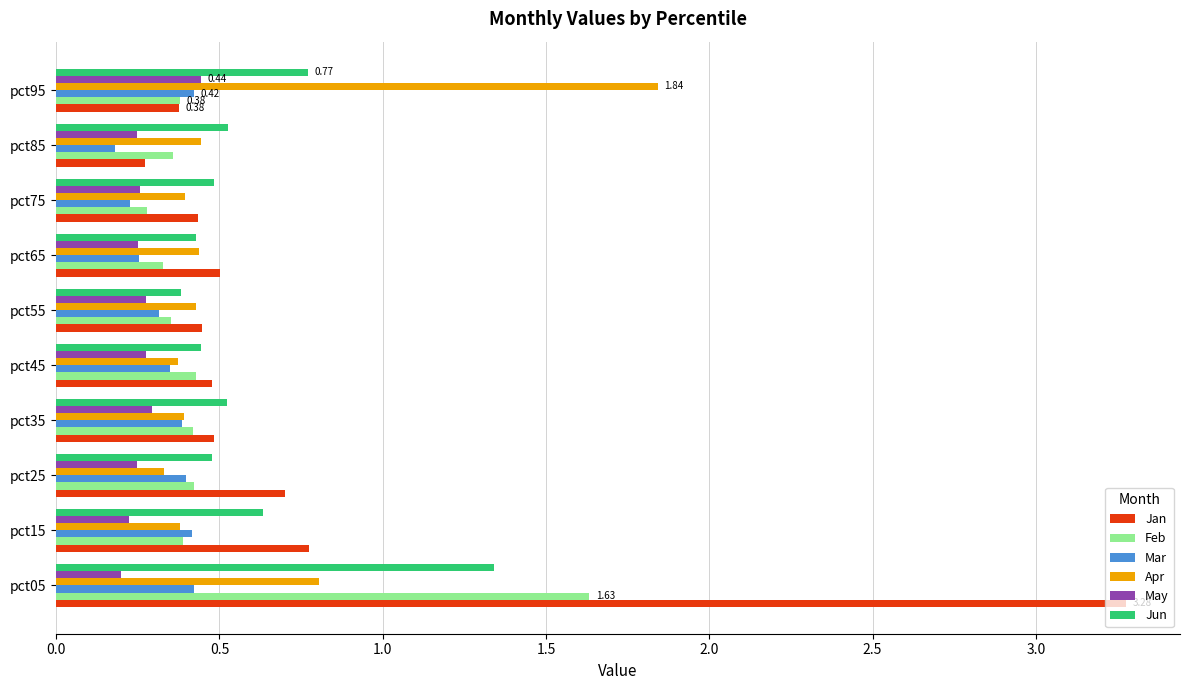

Between pct85 and pct95, which series saw the biggest shift?

Apr